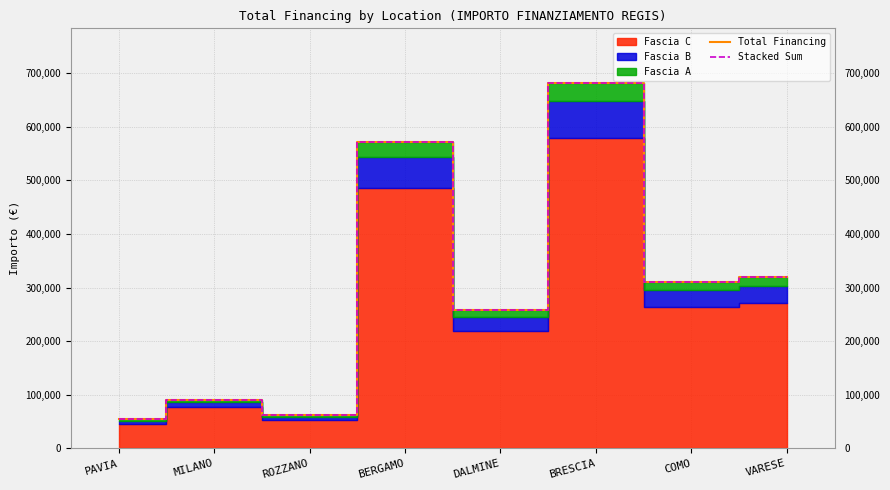

Does the chart display data point markers on the line(s)?

No